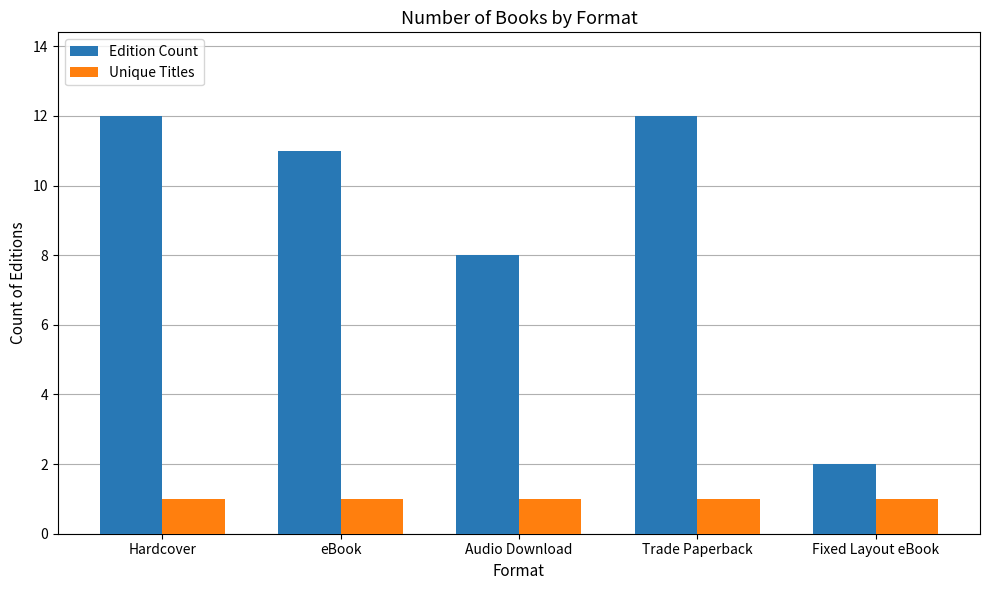

What is the label of the 1st bar from the right?

Fixed Layout eBook